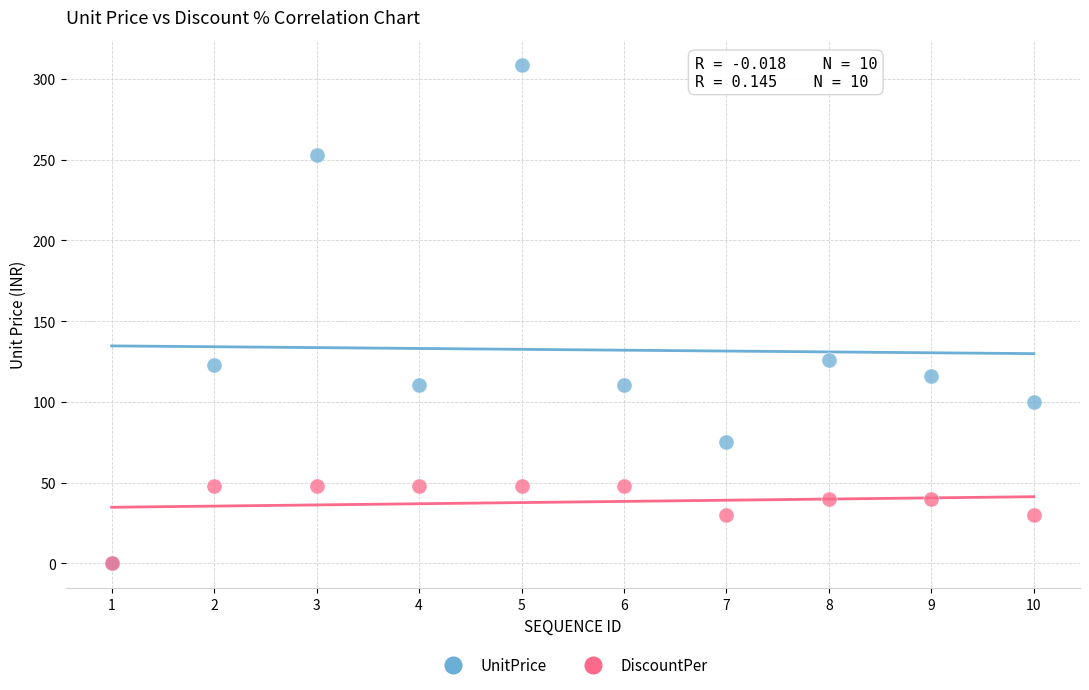

Which series has the widest spread of Y values?

UnitPrice